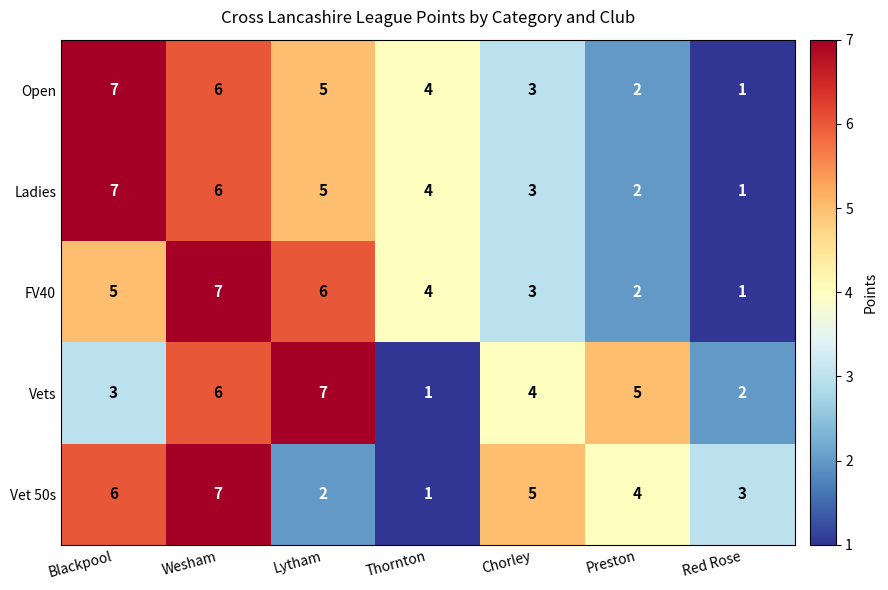

How many data points in Vet 50s are less than 4?

3